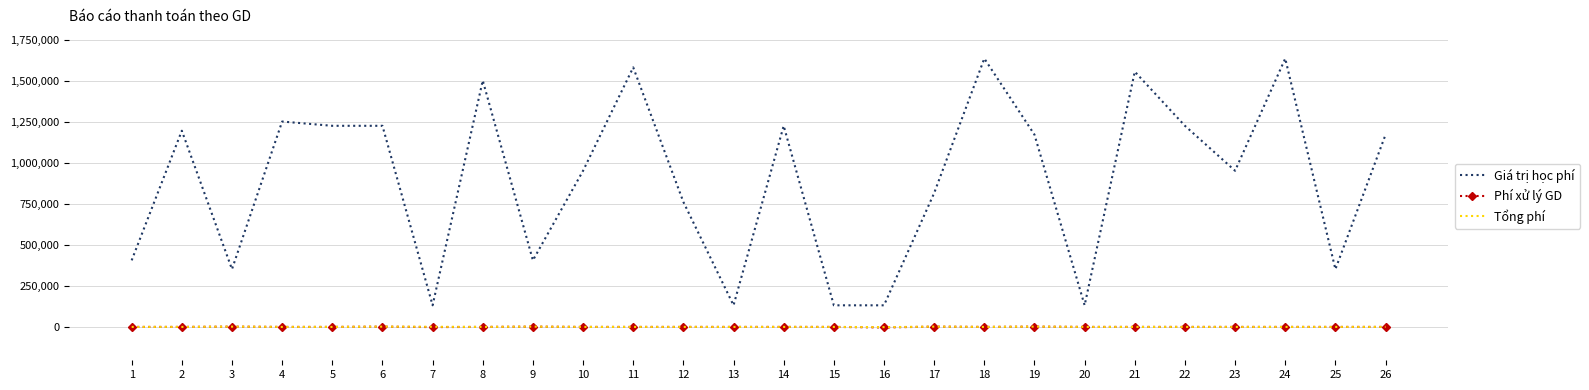

Which series has the largest total across all categories?

Giá trị học phí